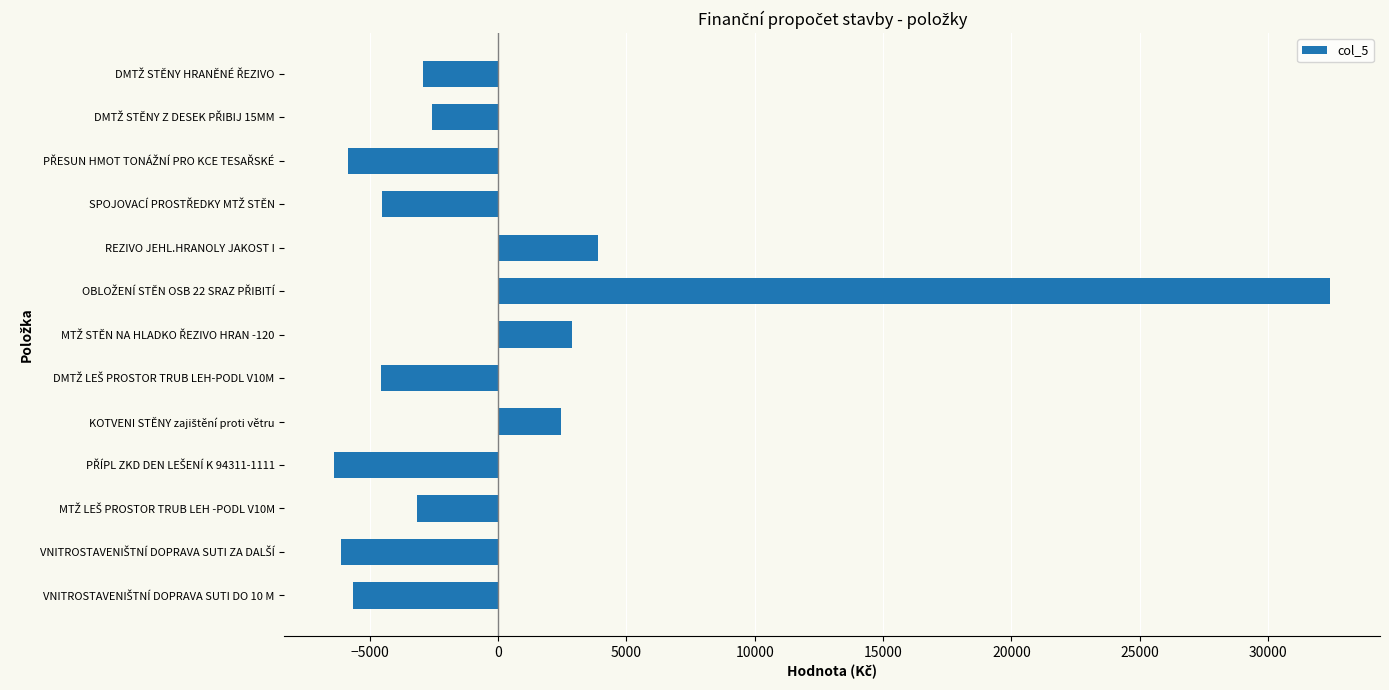

What is the greatest value displayed?

32419.8